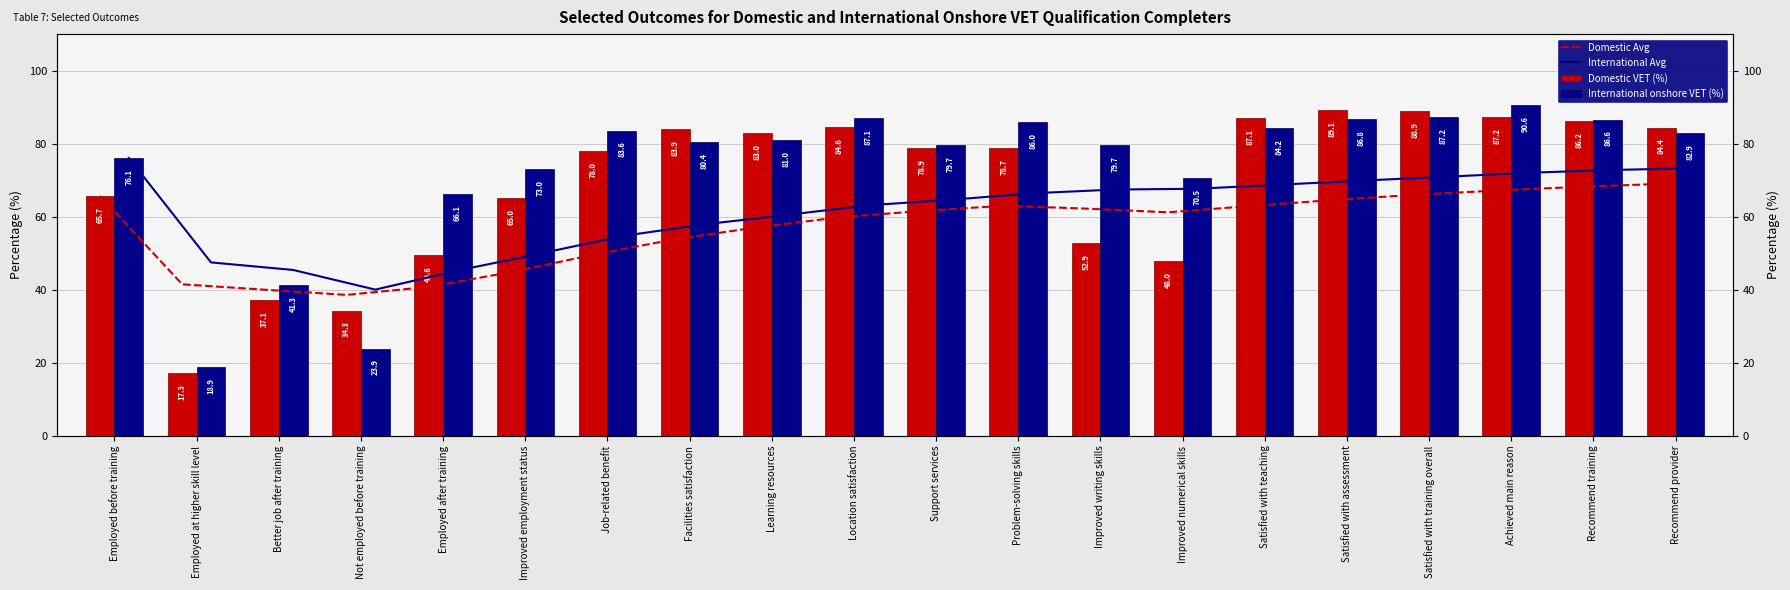

True or false: Domestic VET (%) has a value of 86.2 at Recommend training.

True